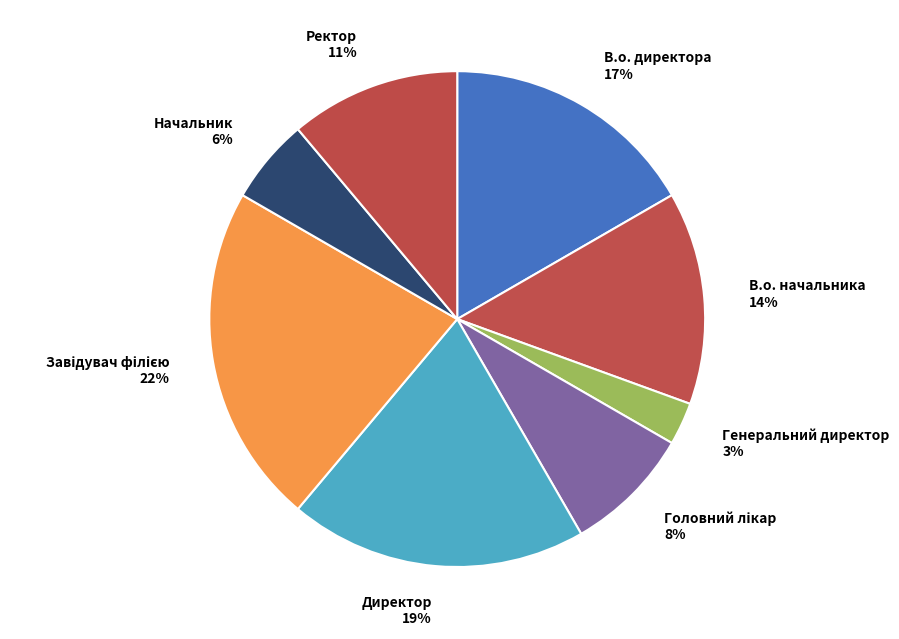

Which category has the smallest portion of the pie?

Генеральний директор